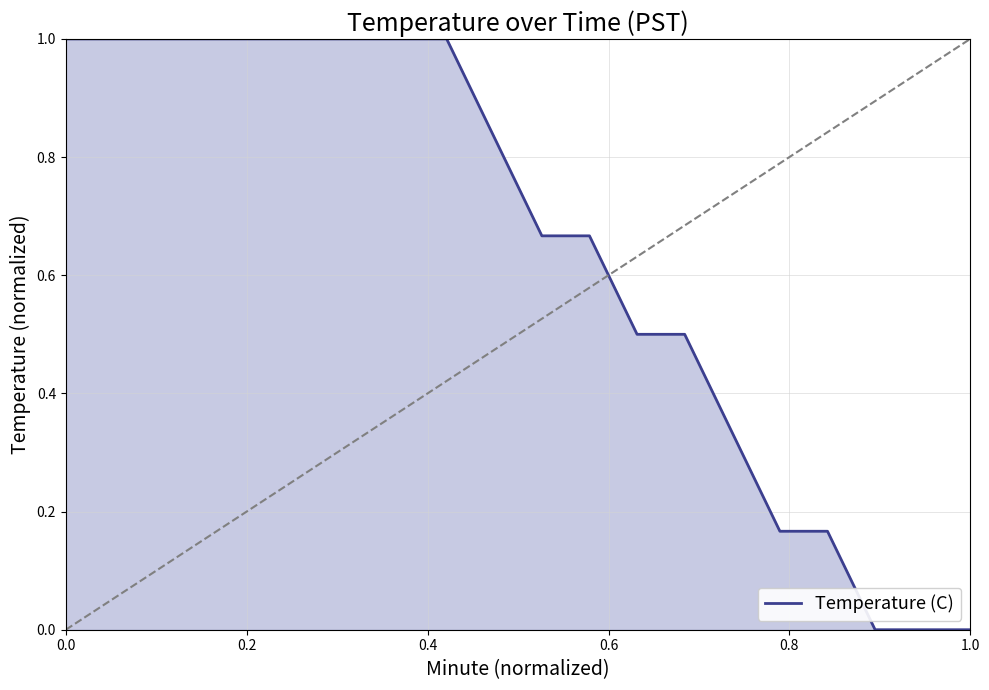

What is the maximum value shown in the chart?

1.0